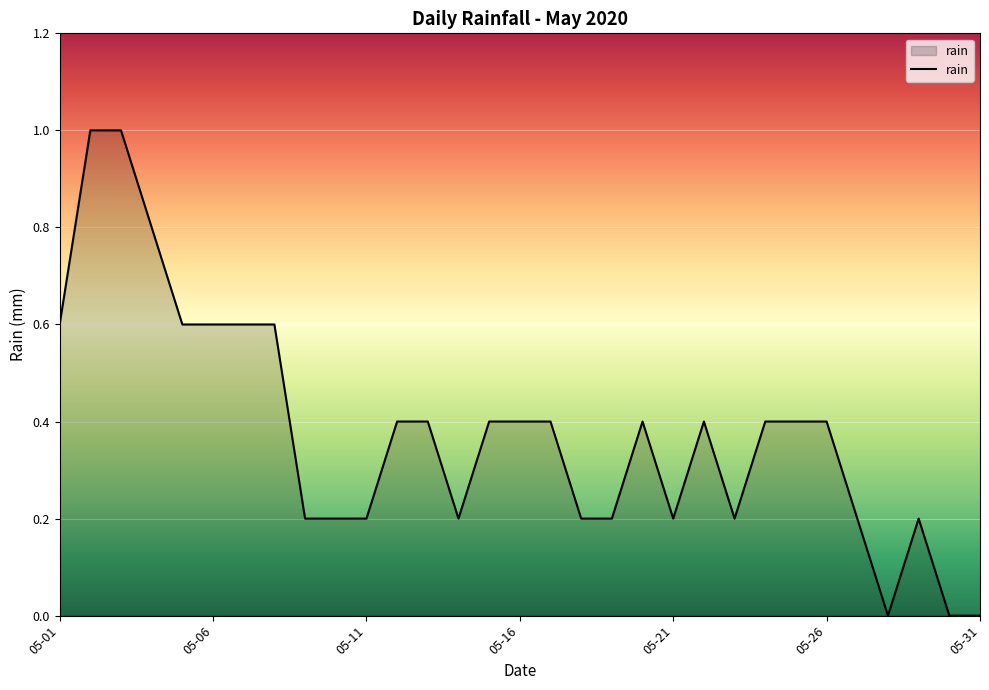

Reading left to right, list all the values displayed in this chart.

0.6	1.0	1.0	0.8	0.6	0.6	0.6	0.6	0.2	0.2	0.2	0.4	0.4	0.2	0.4	0.4	0.4	0.2	0.2	0.4	0.2	0.4	0.2	0.4	0.4	0.4	0.2	0.0	0.2	0.0	0.0